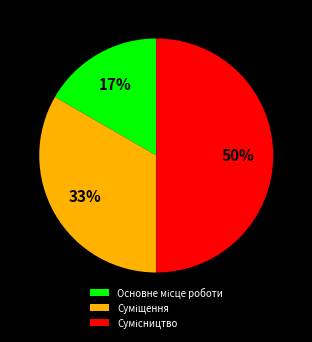

Count the number of slices in the pie.

3